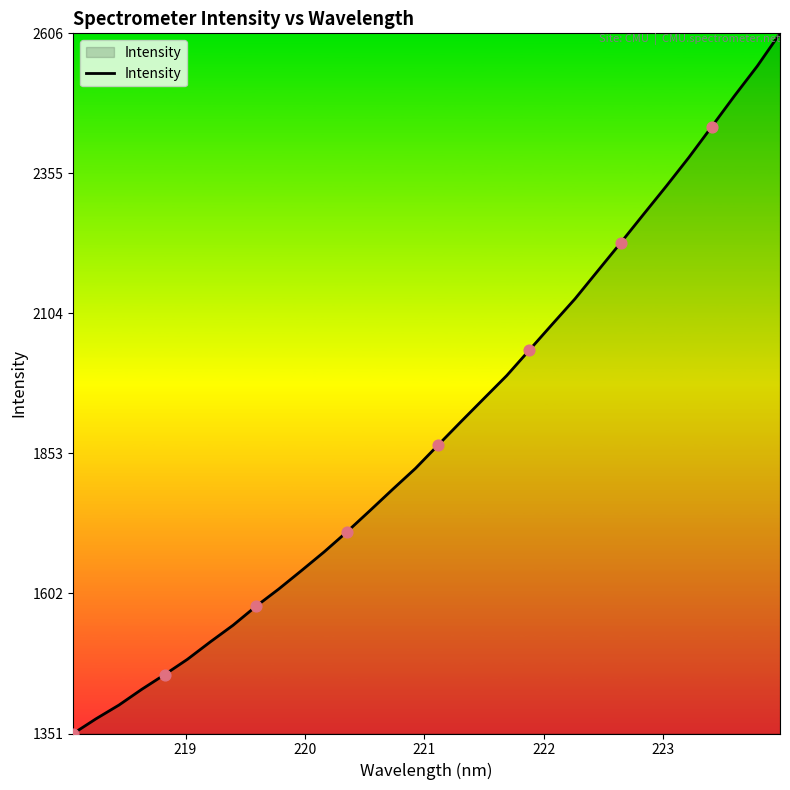

What is the greatest value displayed?

2606.6